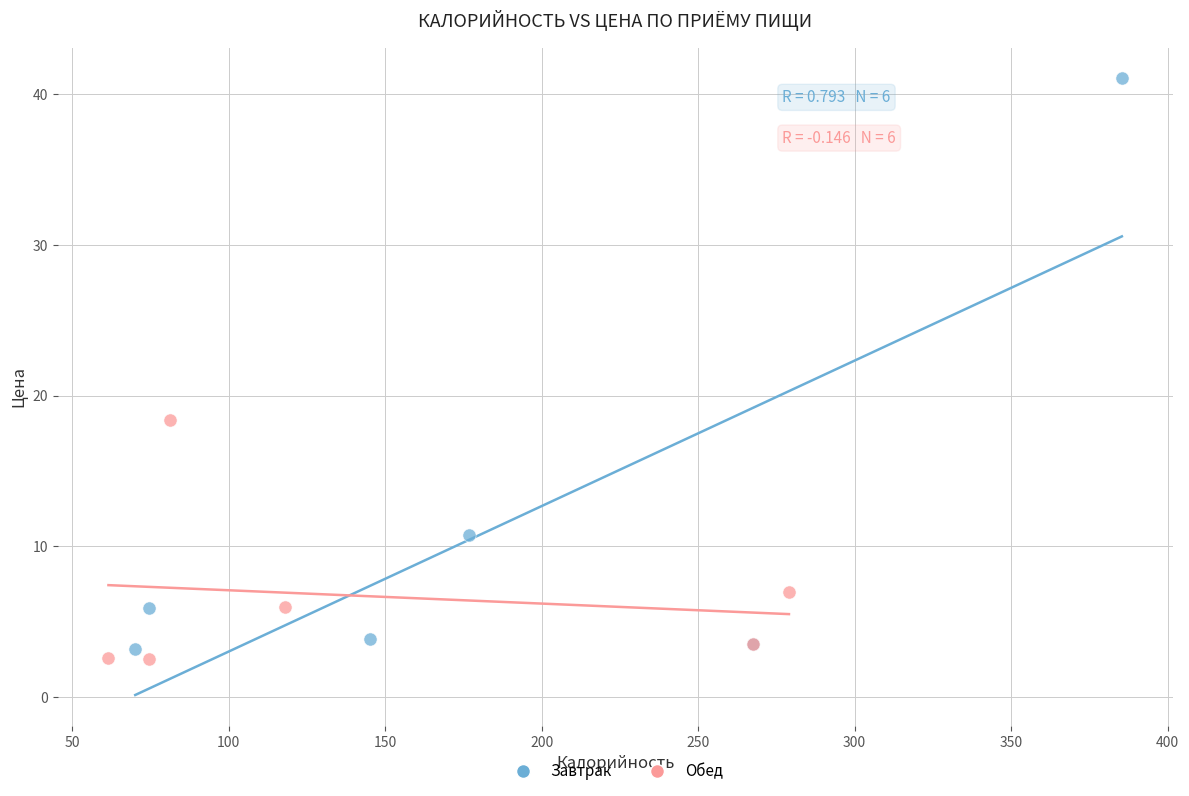

Which series reaches the minimum Y coordinate?

Обед